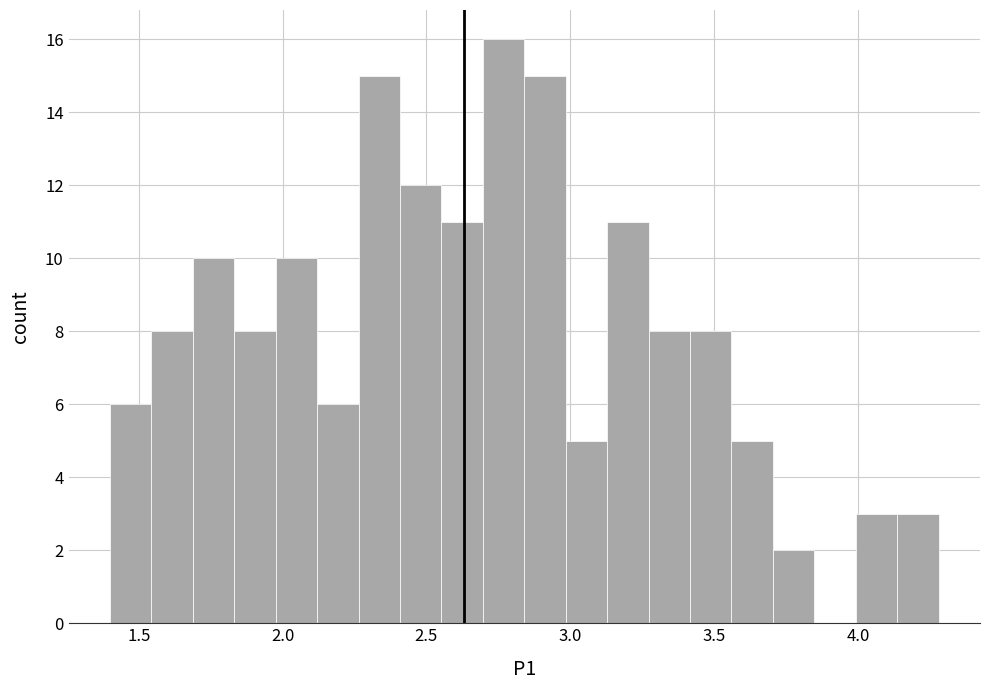

Around what value on the x-axis is the tallest bar? Give the approximate position of its centre, as read against the axis.

2.75